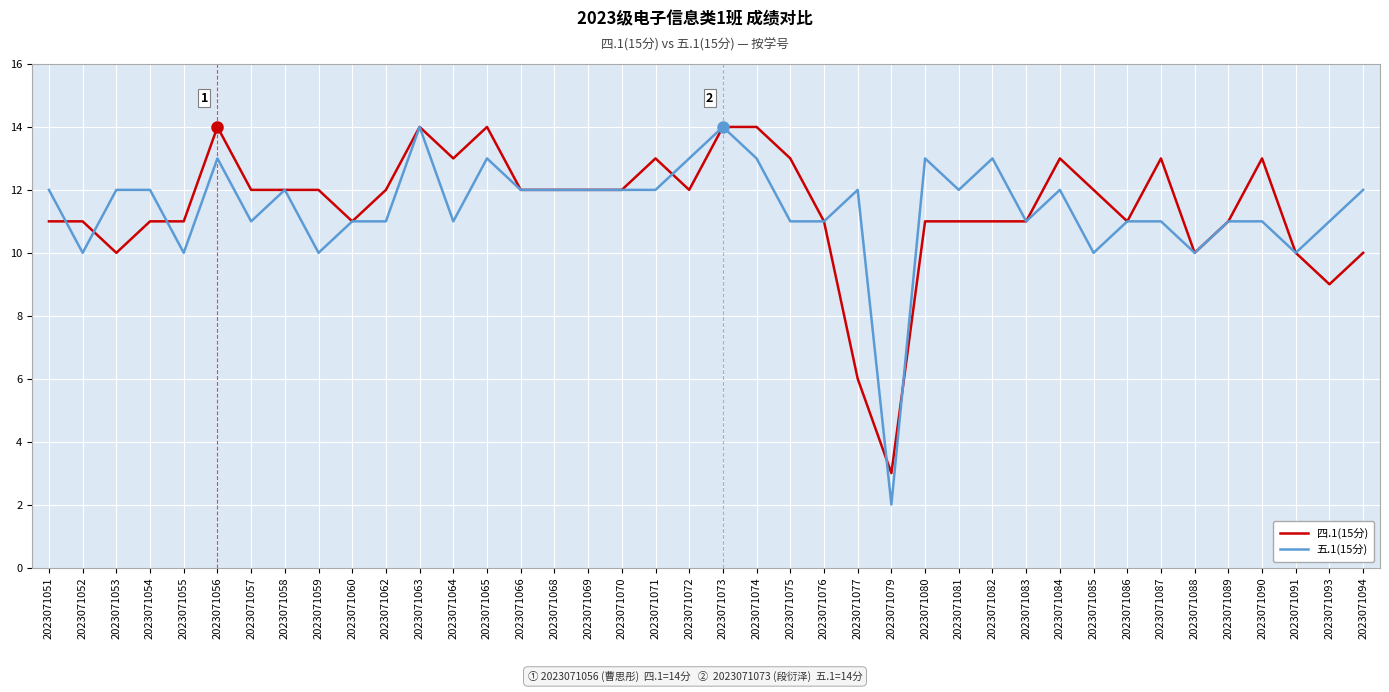

What is the lowest value of the 四.1(15分) series?

3